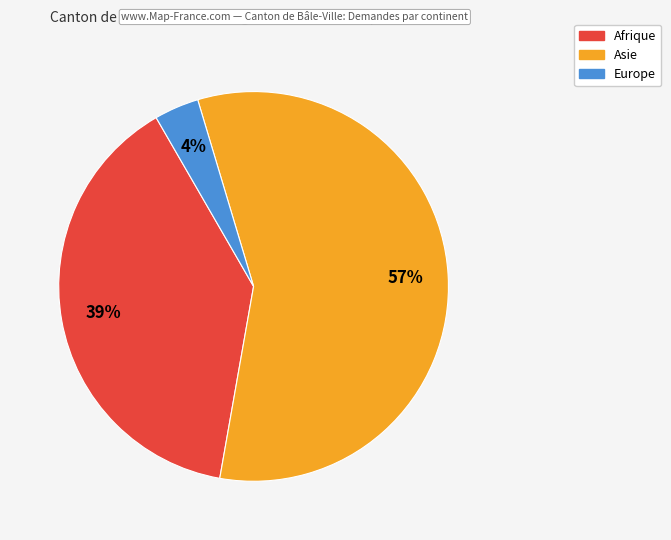

Is there any slice that represents more than half of the pie?

Yes